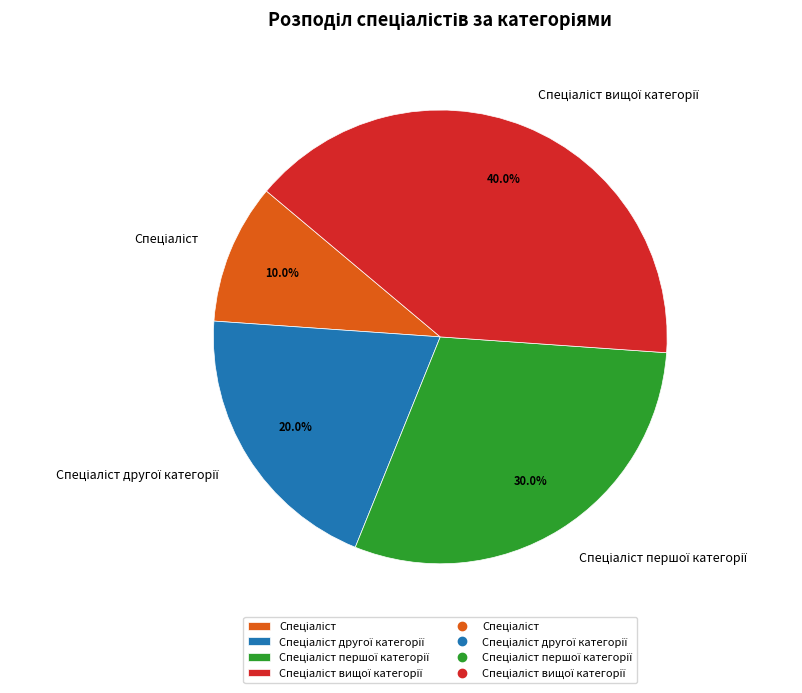

Count the number of slices in the pie.

4